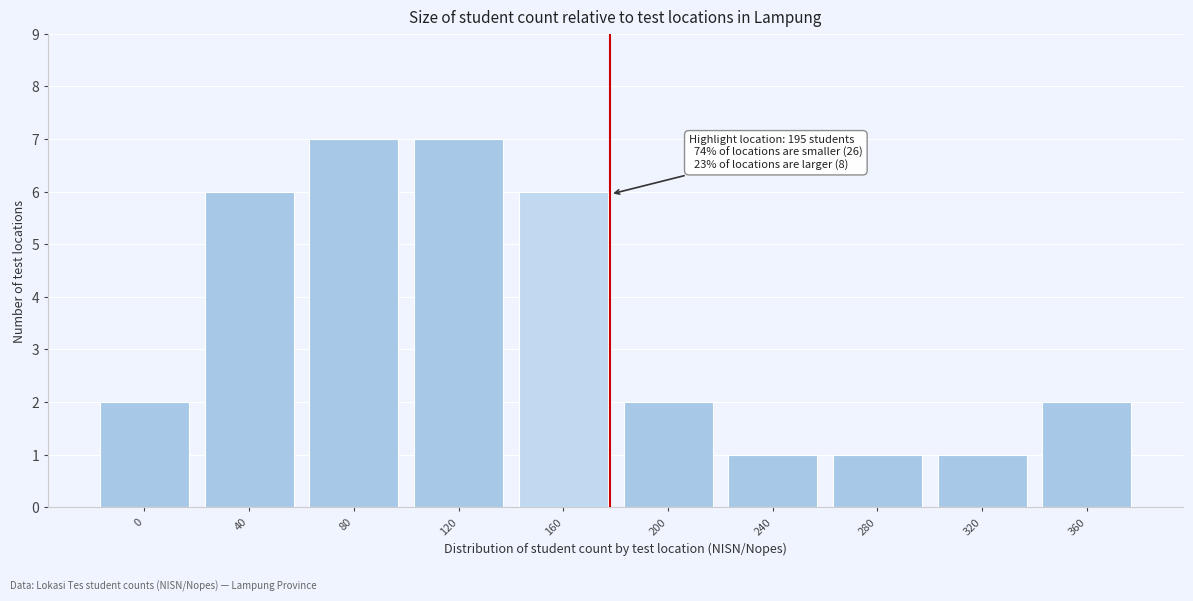

Reading left to right, transcribe all the data shown in this chart.

2	6	7	7	6	2	1	1	1	2